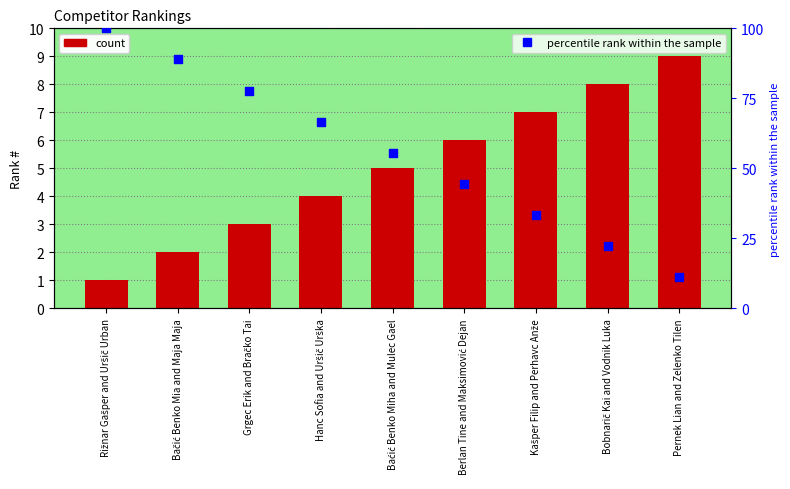

Which series has the largest total across all categories?

percentile rank within the sample